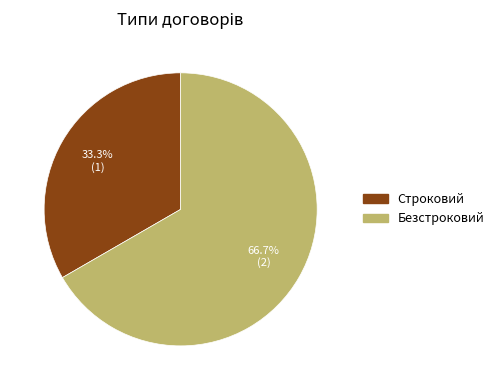

What is the total percentage of Строковий and Безстроковий?

100.0%